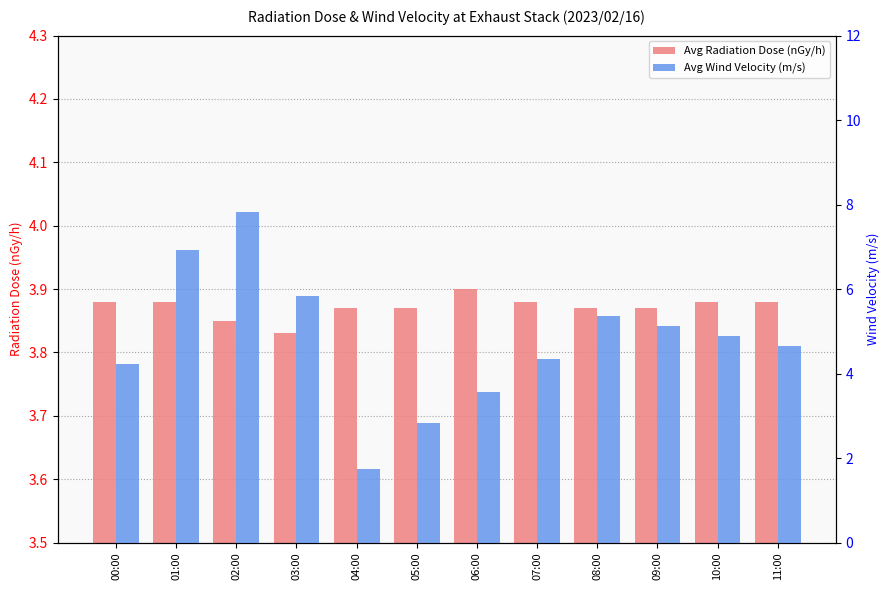

Which category has the highest value across all series?

02:00